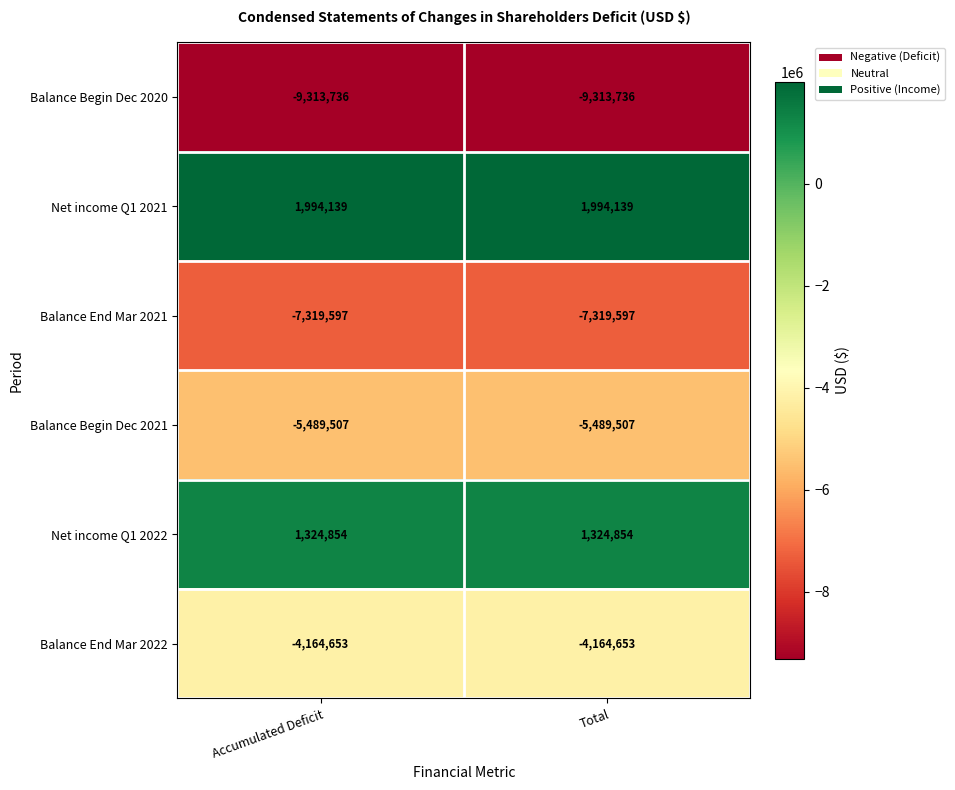

What is the total value across all series at Total?

-22968500